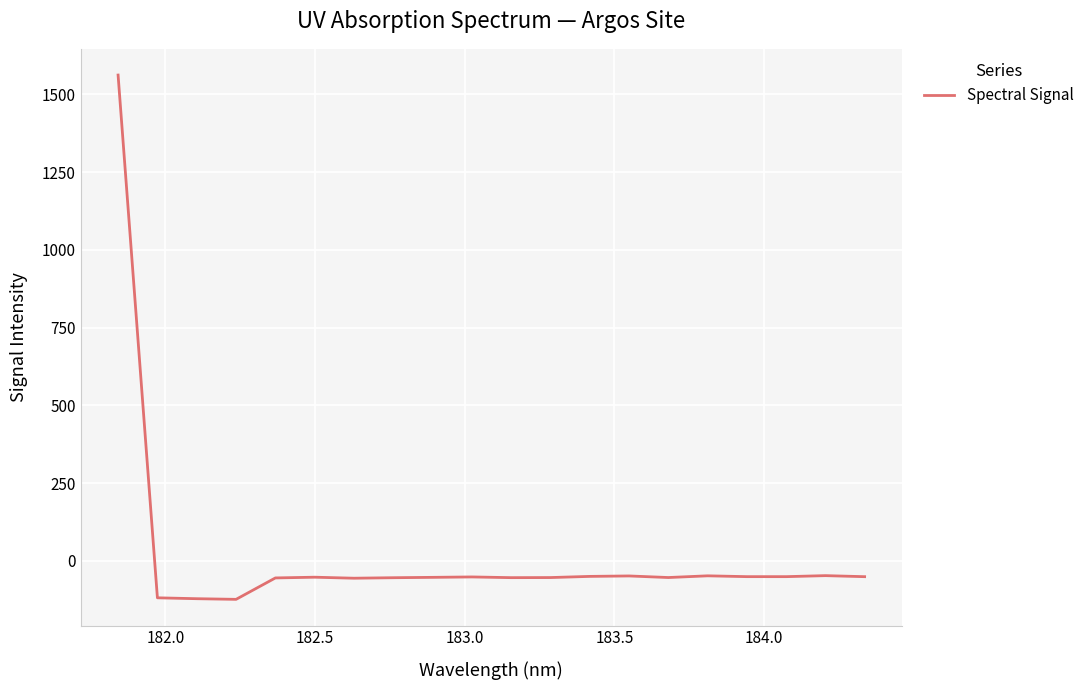

What is the maximum value shown in the chart?

1561.8